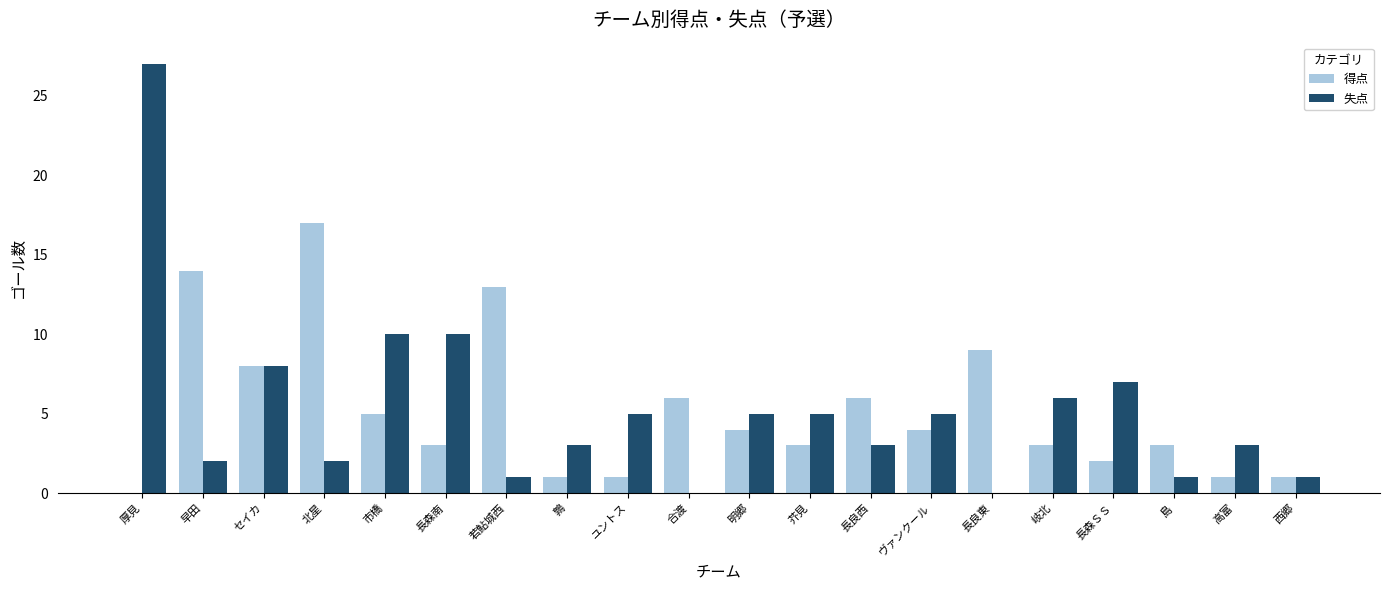

Does the chart contain stacked bars?

No